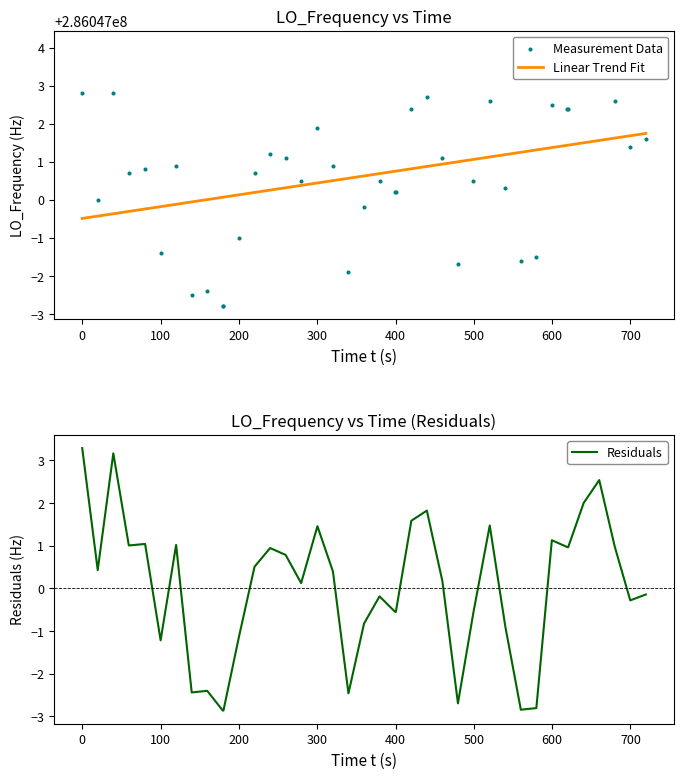

Which series has the largest total across all categories?

Linear Trend Fit